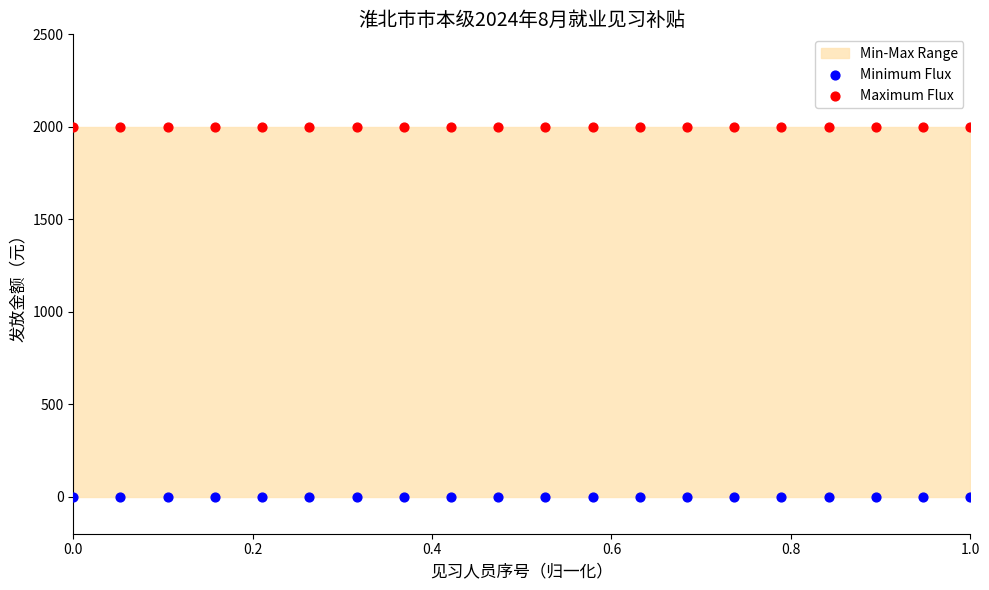

Which series contains the highest Y value?

Maximum Flux